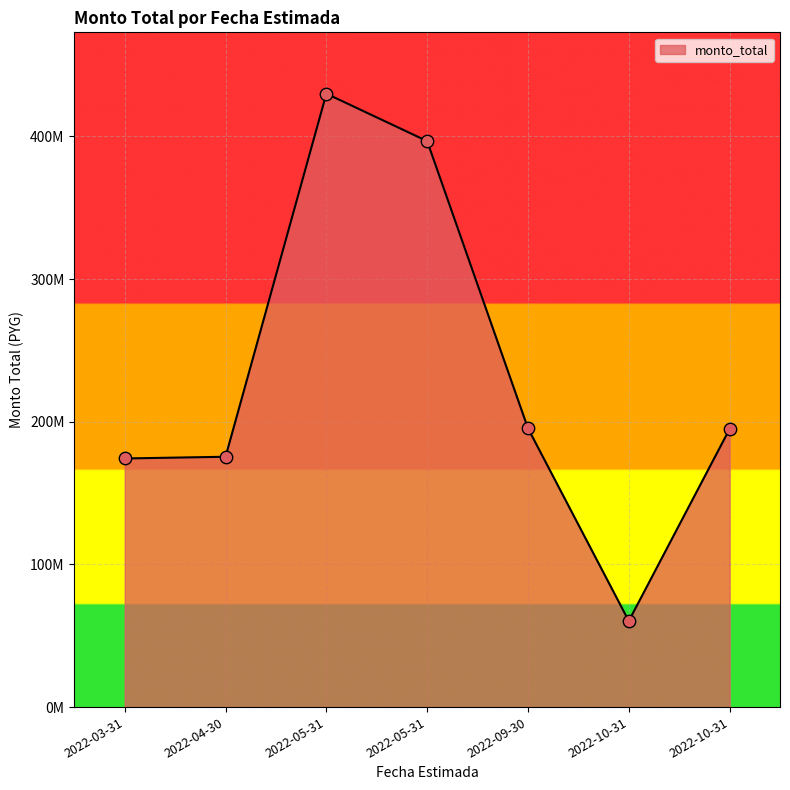

Does the chart have visible grid lines?

Yes